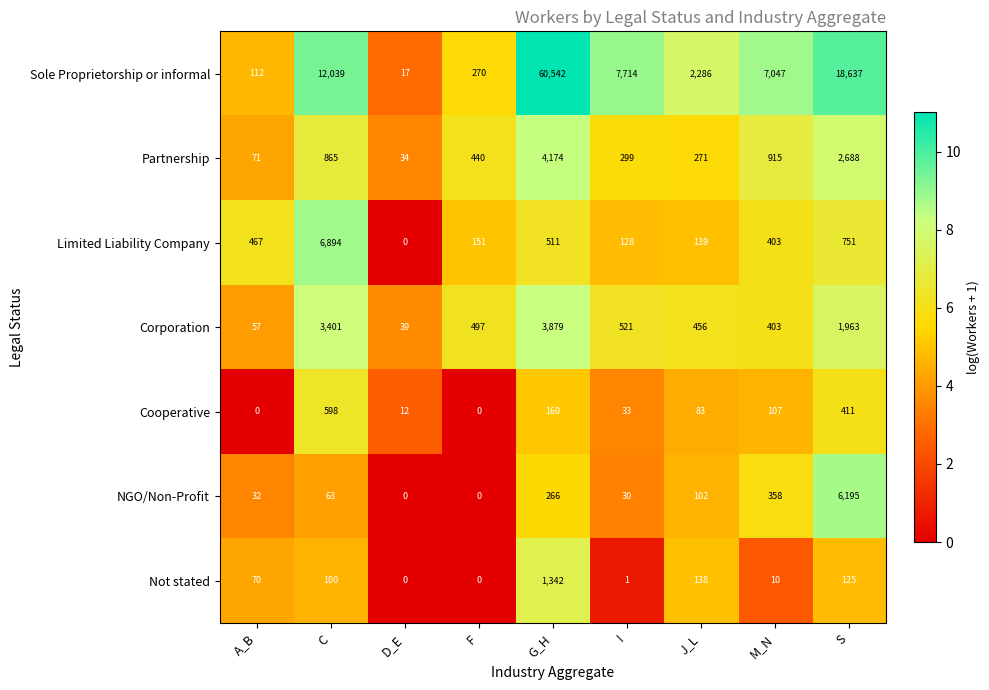

What is the difference between the highest and lowest values at I?

7713